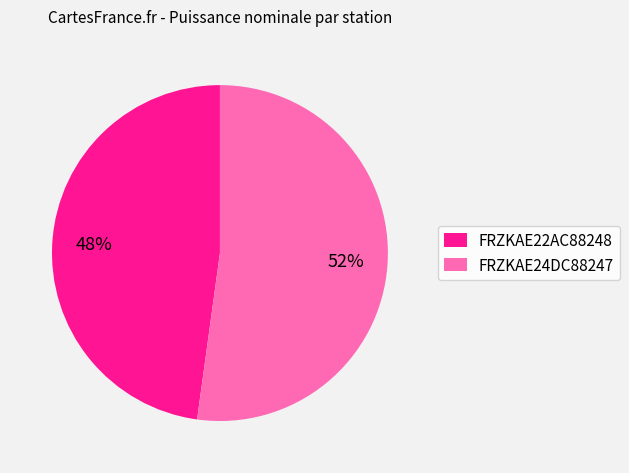

What is the largest slice in the pie chart?

FRZKAE24DC88247